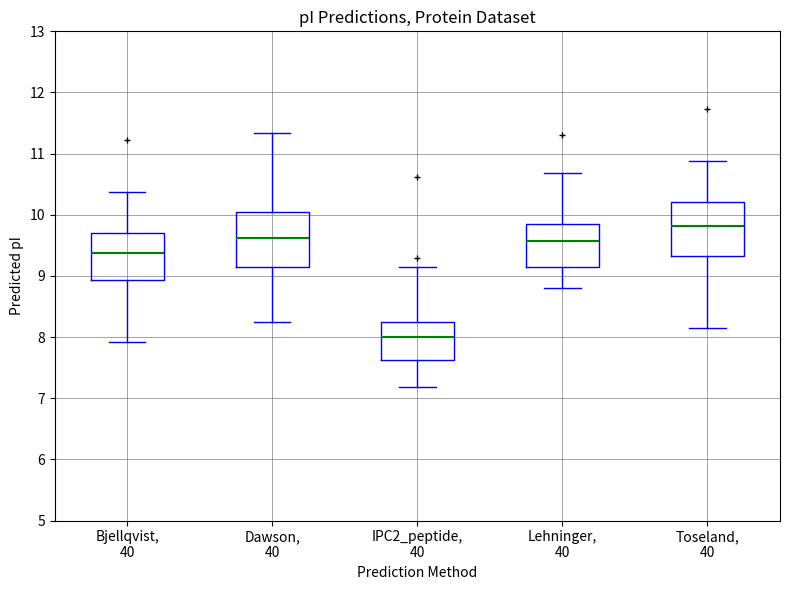

Which box has the lowest median line?

IPC2_peptide, 40